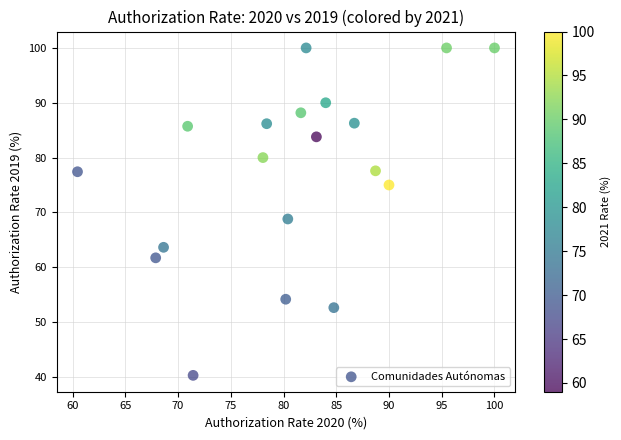

What is the range of Y values (max minus min)?

59.7